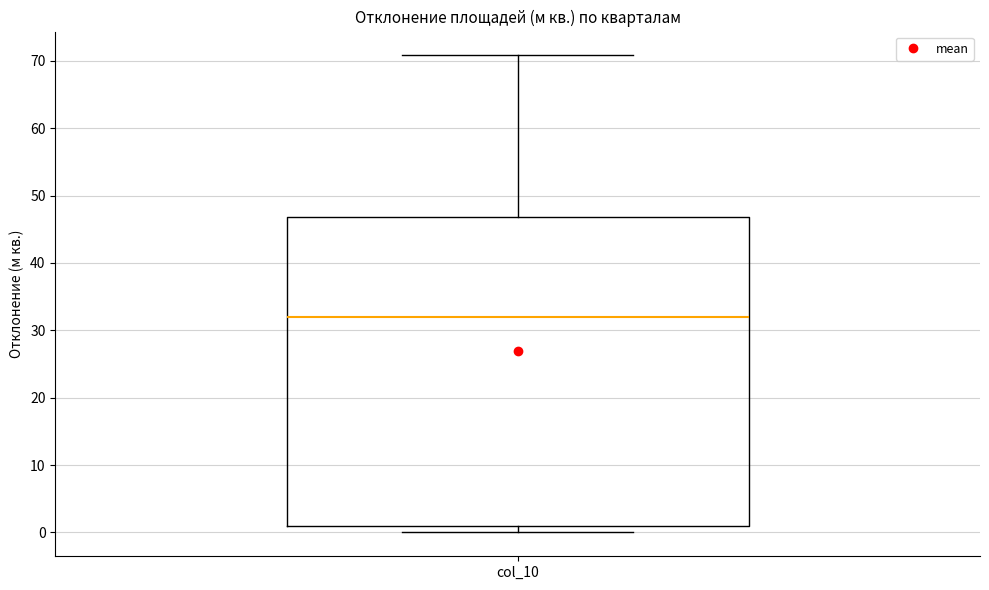

Read this box plot against the y-axis: the position of the median line, the range covered by the box, and the ends of both whiskers. The values are not printed on the chart, so give them approximately, as read against the axis.

median 32, box 1 to 47, whiskers 0 to 71